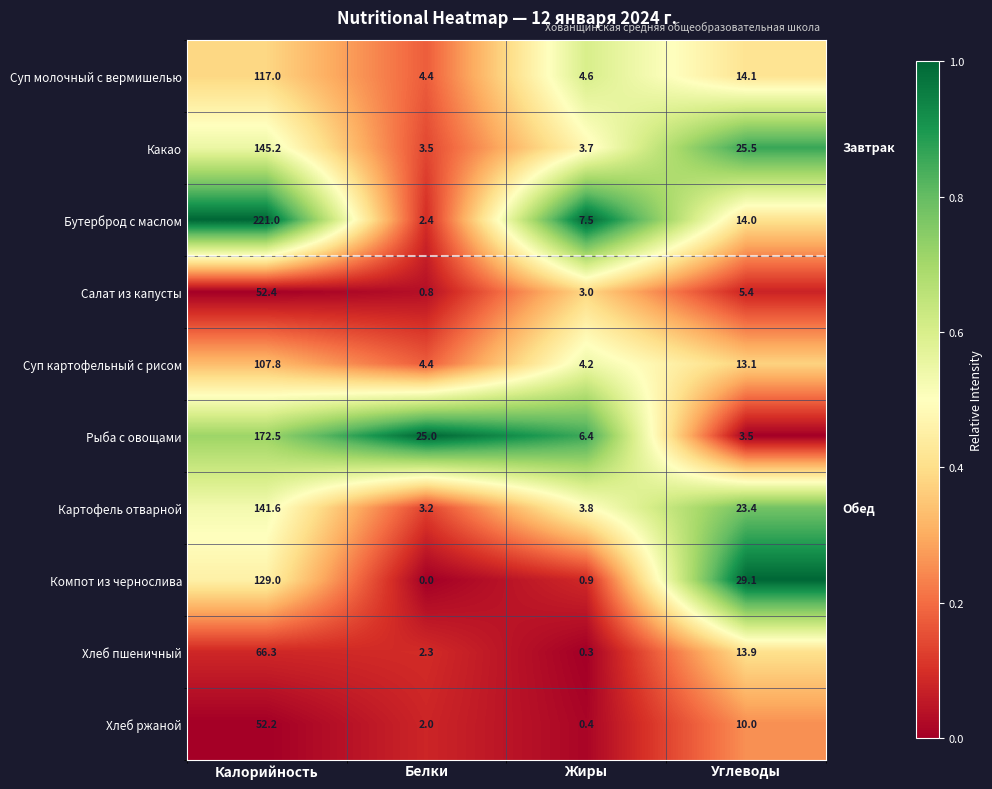

Which series changed the most between Калорийность and Жиры?

Бутерброд с маслом